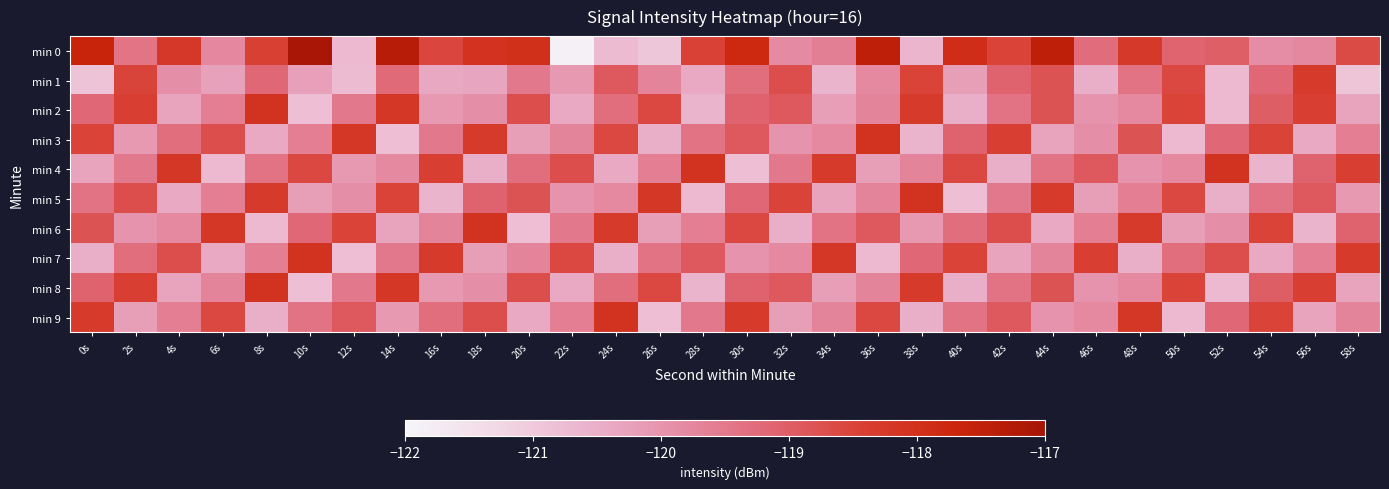

At which category is the sum across all series the highest?

30s